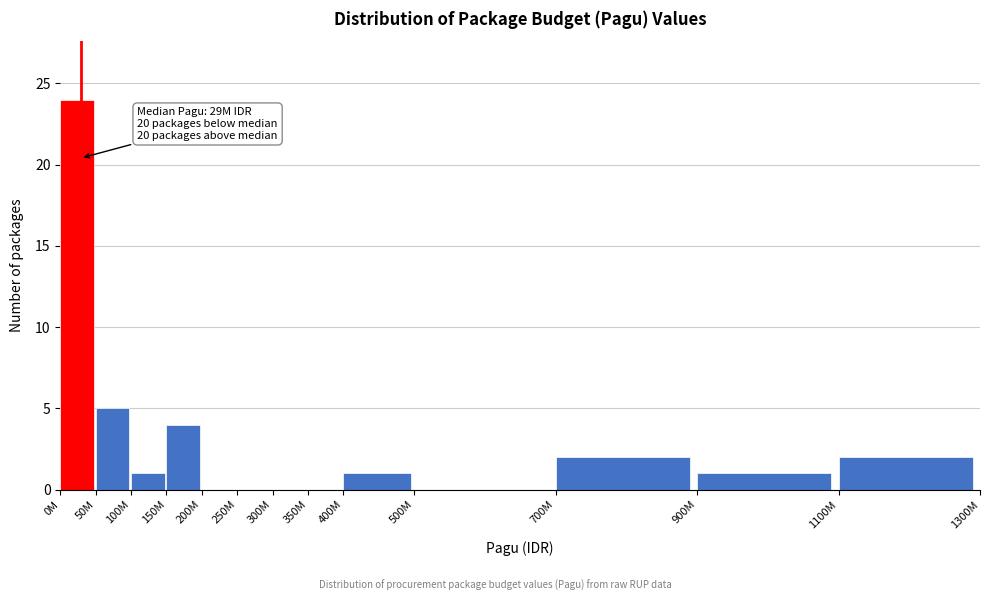

Reading left to right, transcribe all the data shown in this chart.

0M=24	50M=5	100M=1	150M=4	200M=0	250M=0	300M=0	350M=0	400M=1	500M=0	700M=2	900M=1	1100M=2